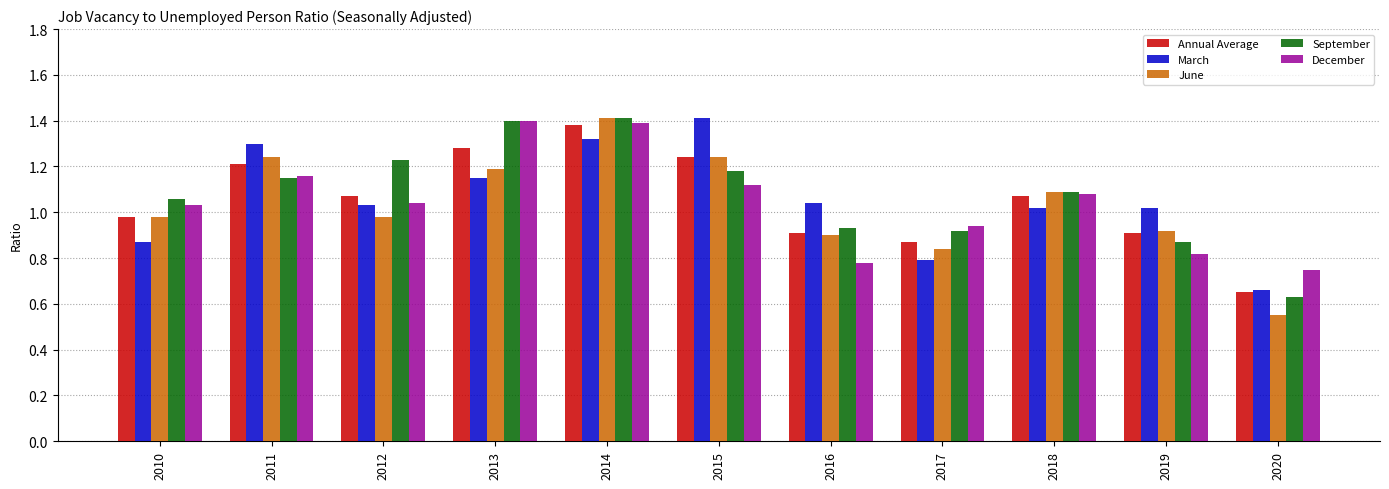

Which series has the largest range (max minus min)?

June